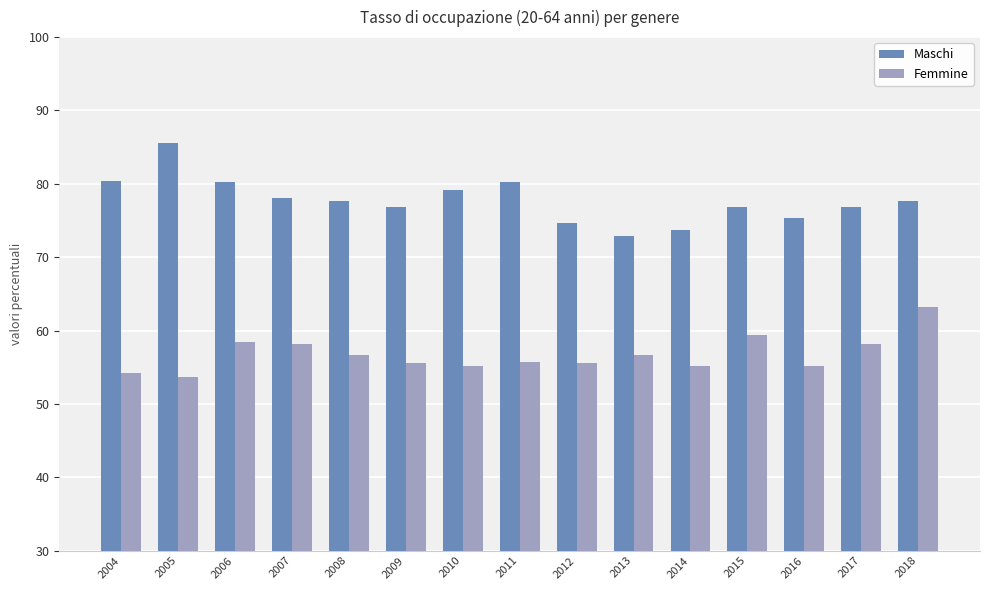

Is the value of Maschi at 2005 greater than the value of Femmine at 2006?

Yes